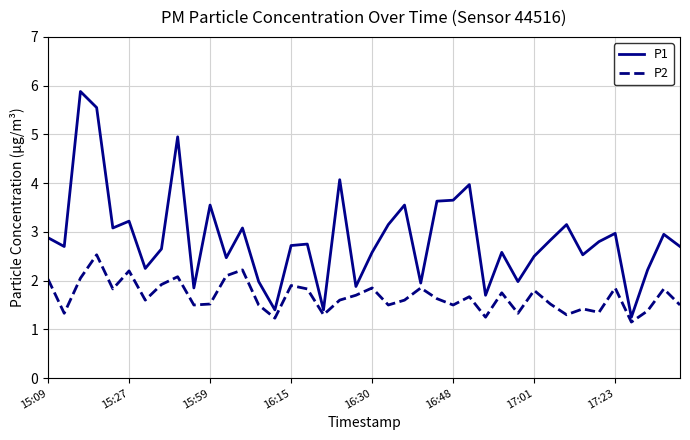

Which series has the largest total across all categories?

P1